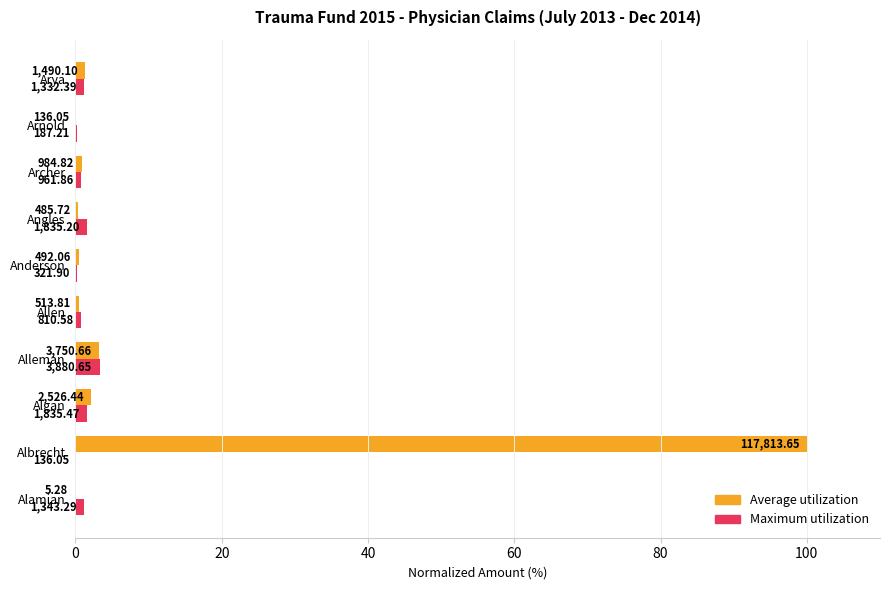

Reading left to right, list all the values displayed in this chart.

Average utilization: 0.0	100.0	2.1	3.2	0.4	0.4	0.4	0.8	0.1	1.3
Maximum utilization: 1.1	0.1	1.6	3.3	0.7	0.3	1.6	0.8	0.2	1.1